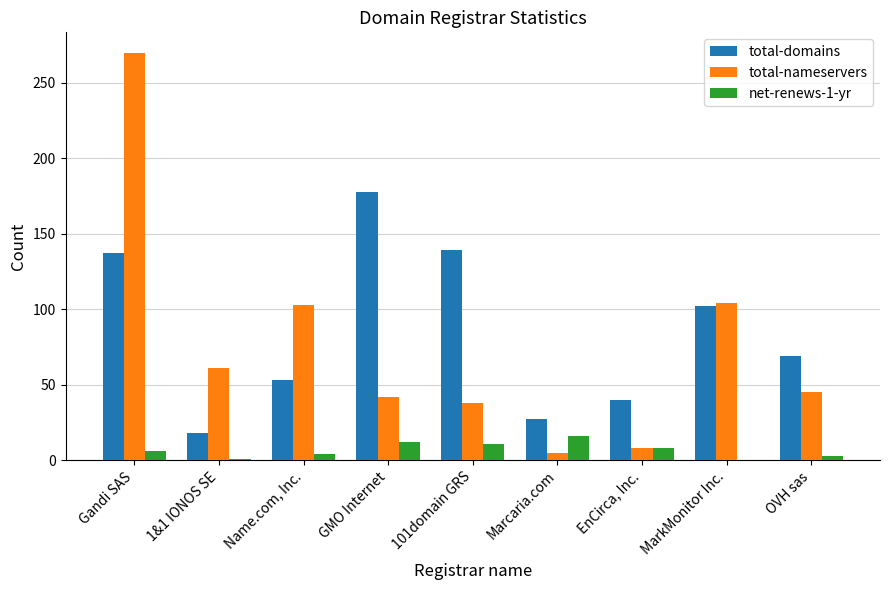

At which category is the sum across all series the highest?

Gandi SAS